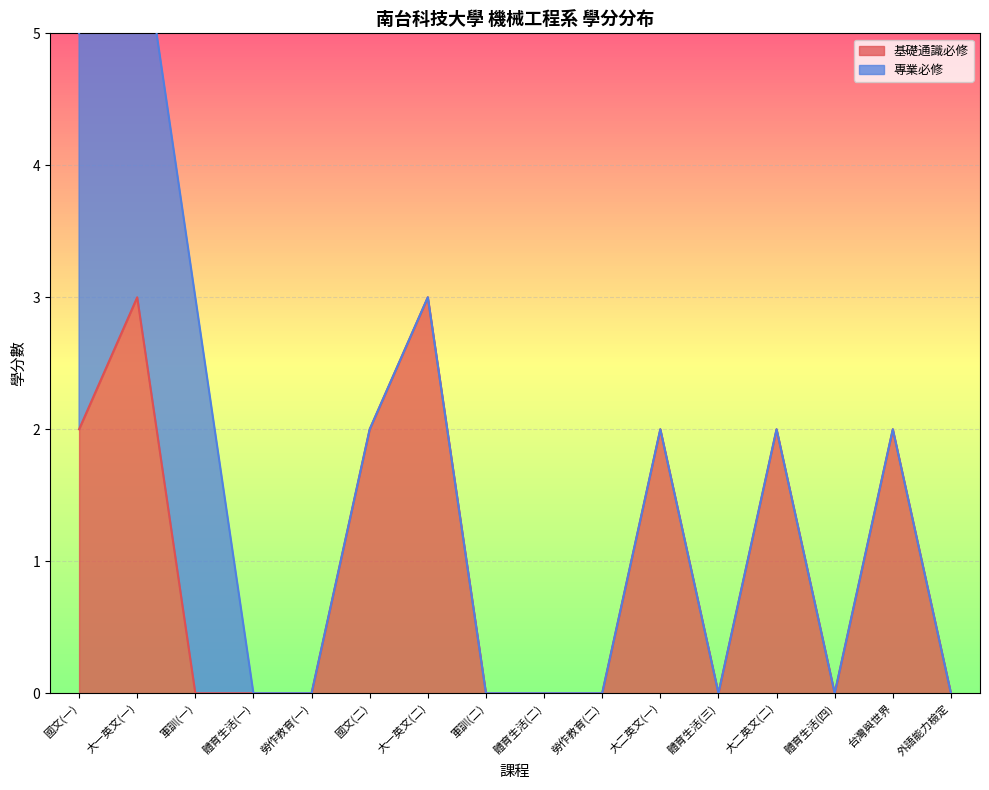

What is the label of the 10th point from the right?

大一英文(二)